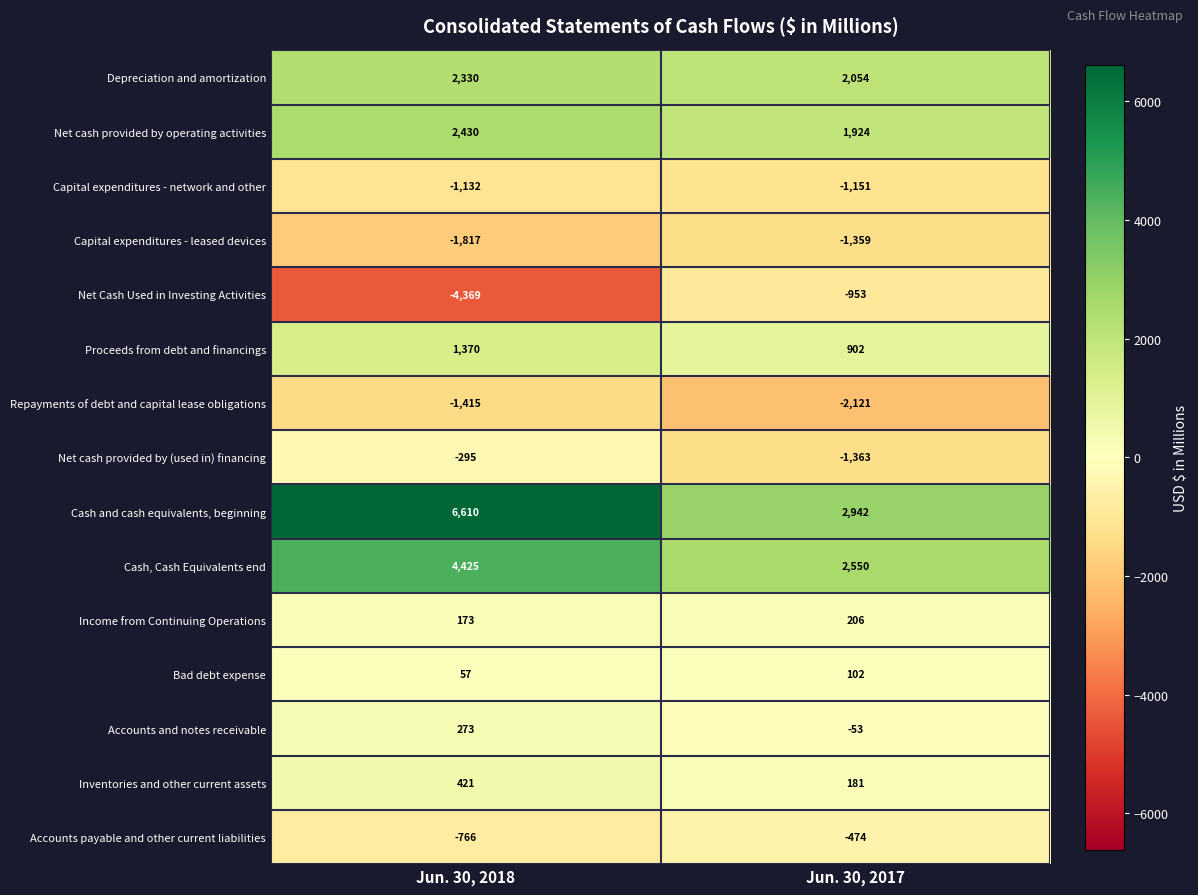

Reading right to left, what are all the values shown in this chart?

Depreciation and amortization: 2054	2330
Net cash provided by operating activities: 1924	2430
Capital expenditures - network and other: -1151	-1132
Capital expenditures - leased devices: -1359	-1817
Net Cash Used in Investing Activities: -953	-4369
Proceeds from debt and financings: 902	1370
Repayments of debt and capital lease obligations: -2121	-1415
Net cash provided by (used in) financing: -1363	-295
Cash and cash equivalents, beginning: 2942	6610
Cash, Cash Equivalents end: 2550	4425
Income from Continuing Operations: 206	173
Bad debt expense: 102	57
Accounts and notes receivable: -53	273
Inventories and other current assets: 181	421
Accounts payable and other current liabilities: -474	-766